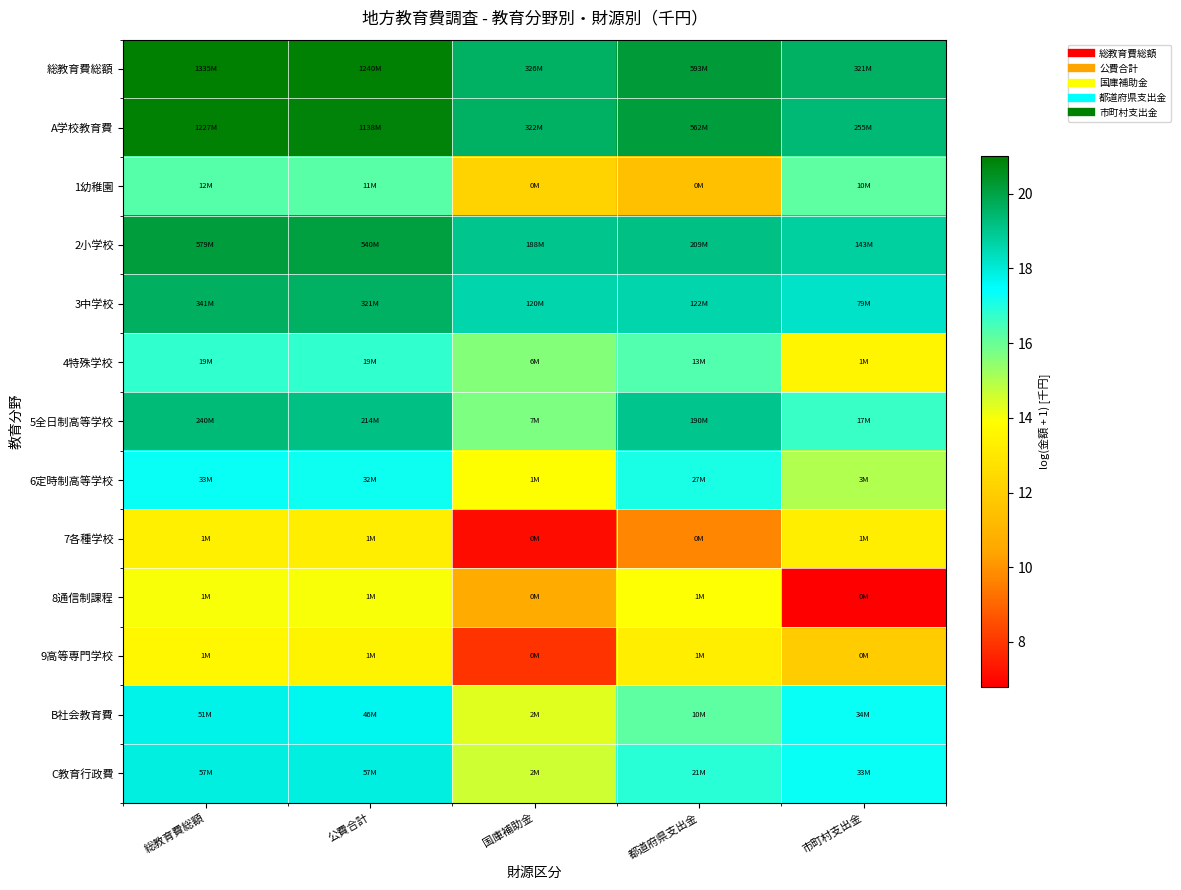

Reading left to right, transcribe all the data shown in this chart.

総教育費総額: 総教育費総額=21.0	公費合計=20.9	国庫補助金=19.6	都道府県支出金=20.2	市町村支出金=19.6
A学校教育費: 総教育費総額=20.9	公費合計=20.9	国庫補助金=19.6	都道府県支出金=20.1	市町村支出金=19.4
1幼稚園: 総教育費総額=16.3	公費合計=16.2	国庫補助金=12.2	都道府県支出金=11.4	市町村支出金=16.2
2小学校: 総教育費総額=20.2	公費合計=20.1	国庫補助金=19.1	都道府県支出金=19.2	市町村支出金=18.8
3中学校: 総教育費総額=19.6	公費合計=19.6	国庫補助金=18.6	都道府県支出金=18.6	市町村支出金=18.2
4特殊学校: 総教育費総額=16.8	公費合計=16.8	国庫補助金=15.6	都道府県支出金=16.3	市町村支出金=13.6
5全日制高等学校: 総教育費総額=19.3	公費合計=19.2	国庫補助金=15.7	都道府県支出金=19.1	市町村支出金=16.7
6定時制高等学校: 総教育費総額=17.3	公費合計=17.3	国庫補助金=13.9	都道府県支出金=17.1	市町村支出金=15.0
7各種学校: 総教育費総額=13.3	公費合計=13.3	国庫補助金=7.1	都道府県支出金=9.7	市町村支出金=13.3
8通信制課程: 総教育費総額=14.0	公費合計=14.0	国庫補助金=10.6	都道府県支出金=14.0	市町村支出金=6.8
9高等専門学校: 総教育費総額=13.6	公費合計=13.5	国庫補助金=8.0	都道府県支出金=13.3	市町村支出金=11.9
B社会教育費: 総教育費総額=17.8	公費合計=17.6	国庫補助金=14.3	都道府県支出金=16.1	市町村支出金=17.3
C教育行政費: 総教育費総額=17.9	公費合計=17.9	国庫補助金=14.6	都道府県支出金=16.9	市町村支出金=17.3